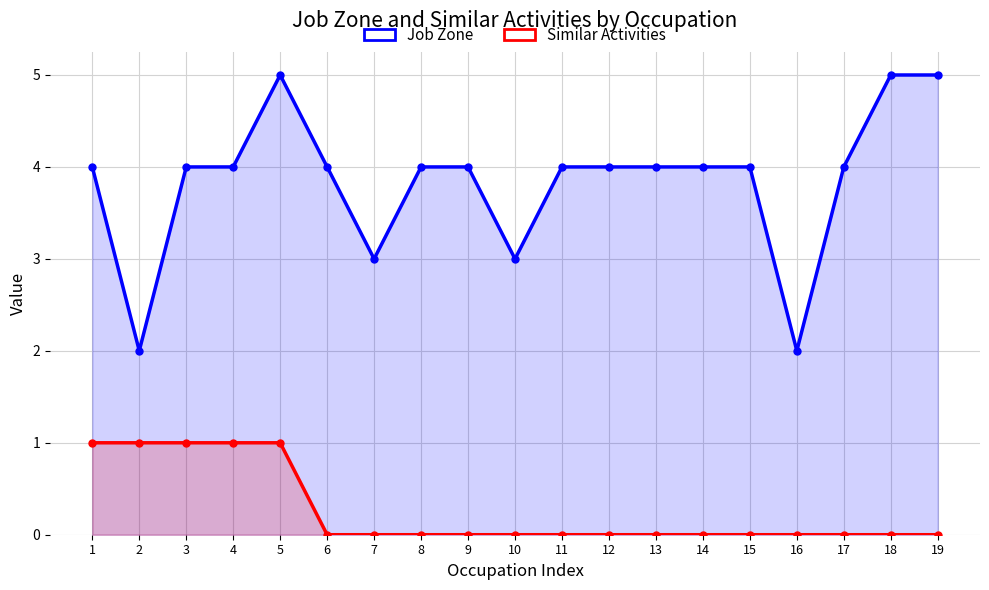

True or false: Similar Activities and Job Zone cross at least once.

False